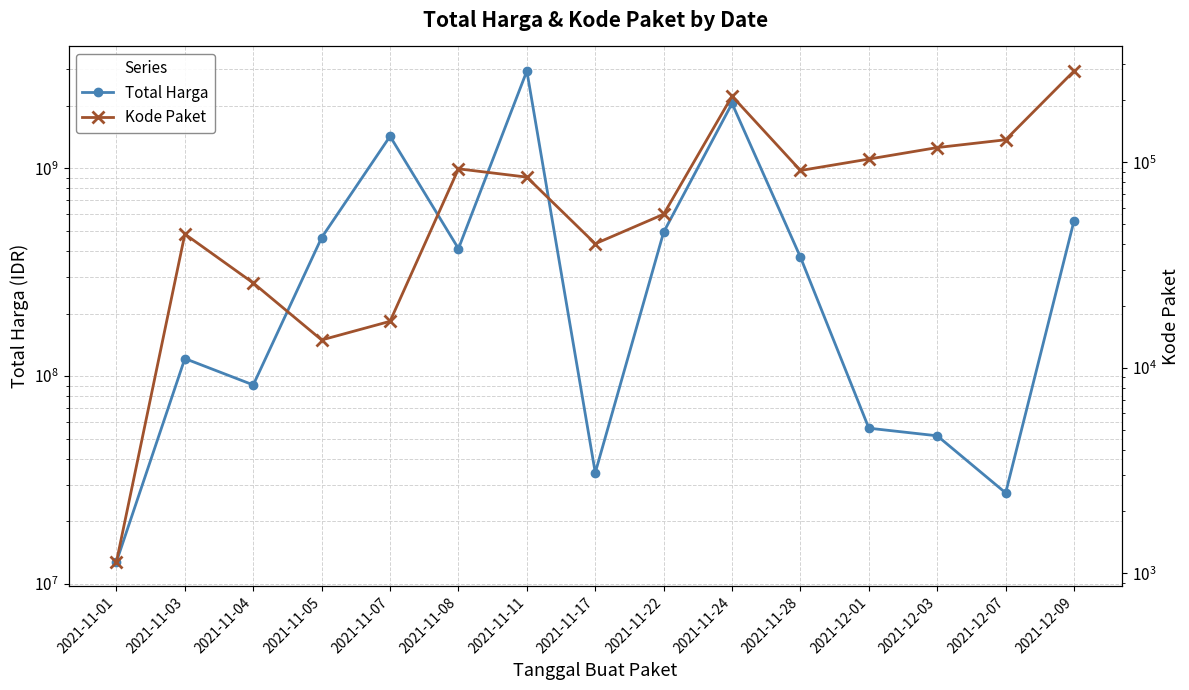

Where does the Total Harga series first go above 373404000?

2021-11-05